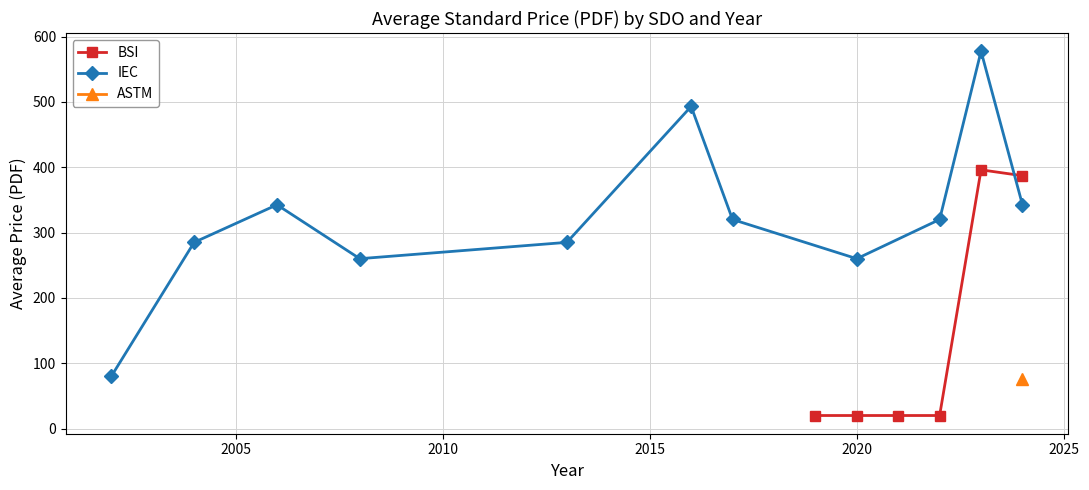

How many distinct data groups are displayed?

3